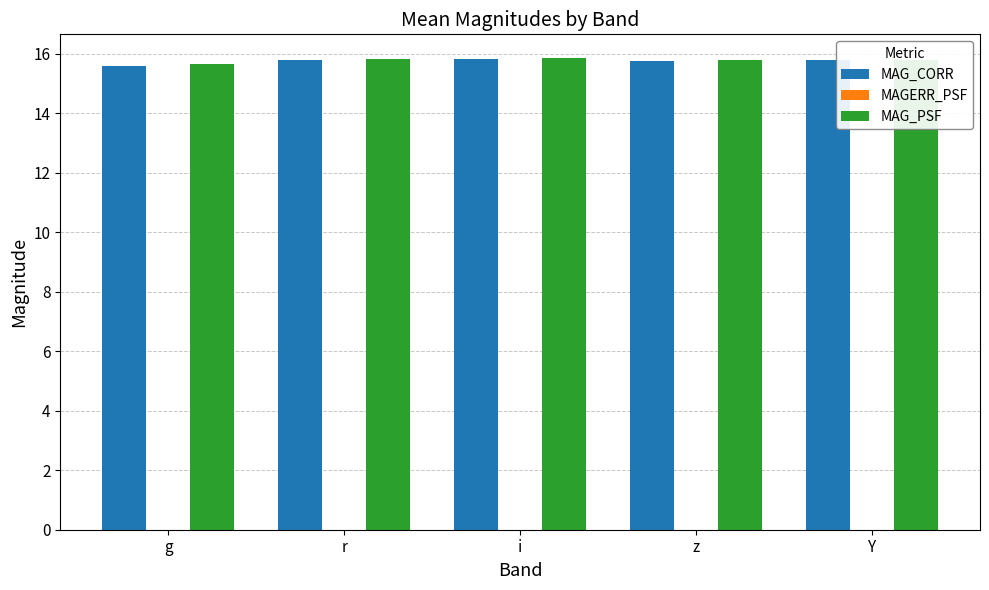

The value of MAG_CORR at z is 6.3. True or false?

False